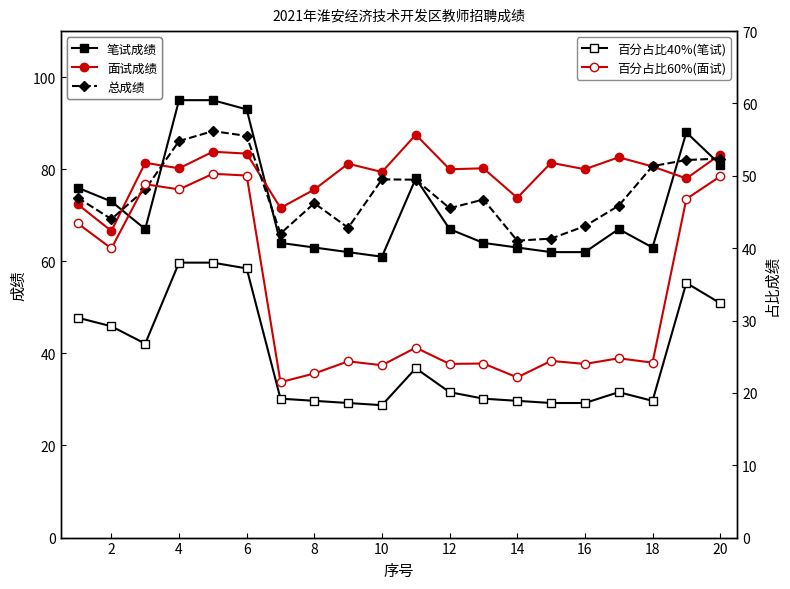

How many data points does each series have?

20